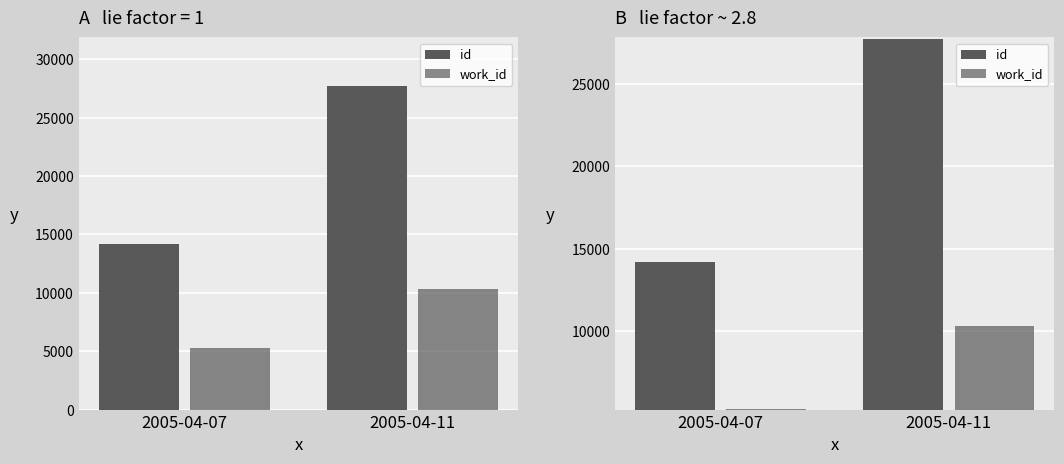

Which category has the lowest value in the work_id series?

2005-04-07